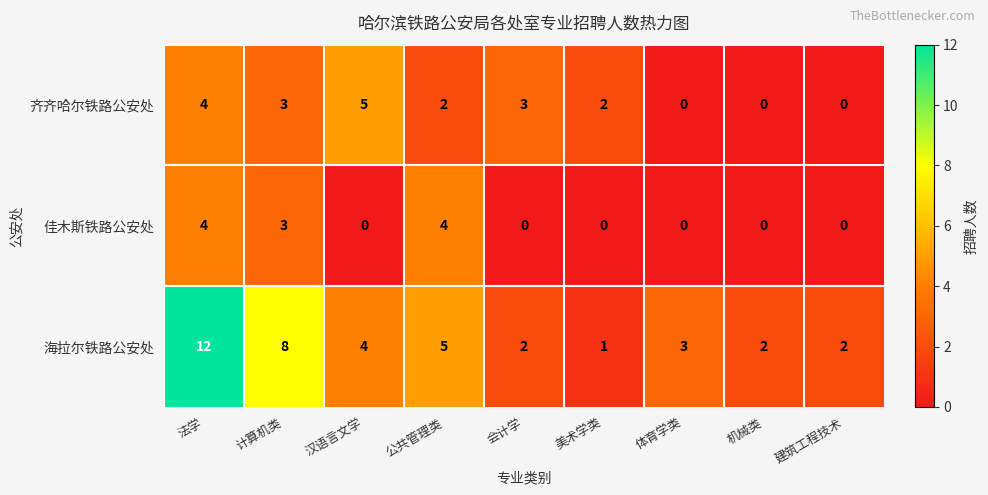

What is the difference between the maximum and second lowest values in the 佳木斯铁路公安处 series?

4